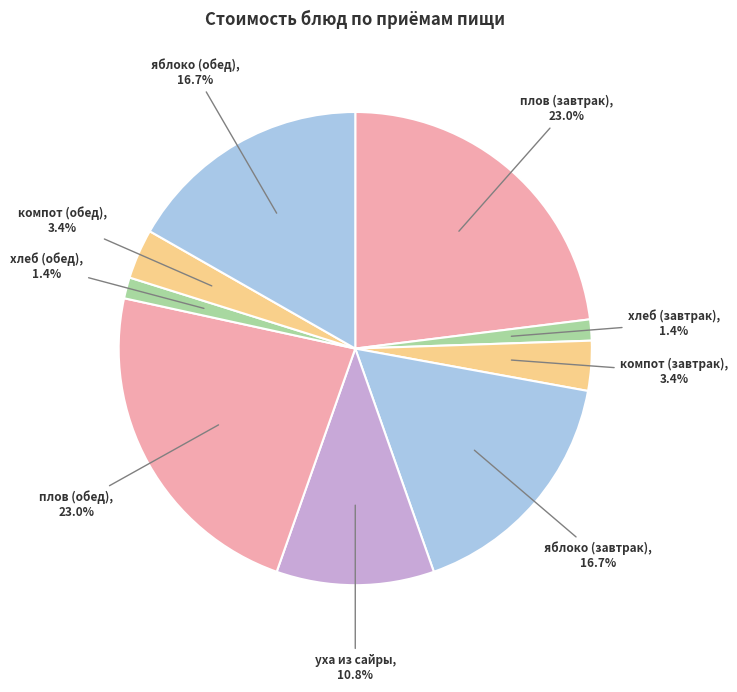

How much of the chart is everything except компот (обед)?

96.6%